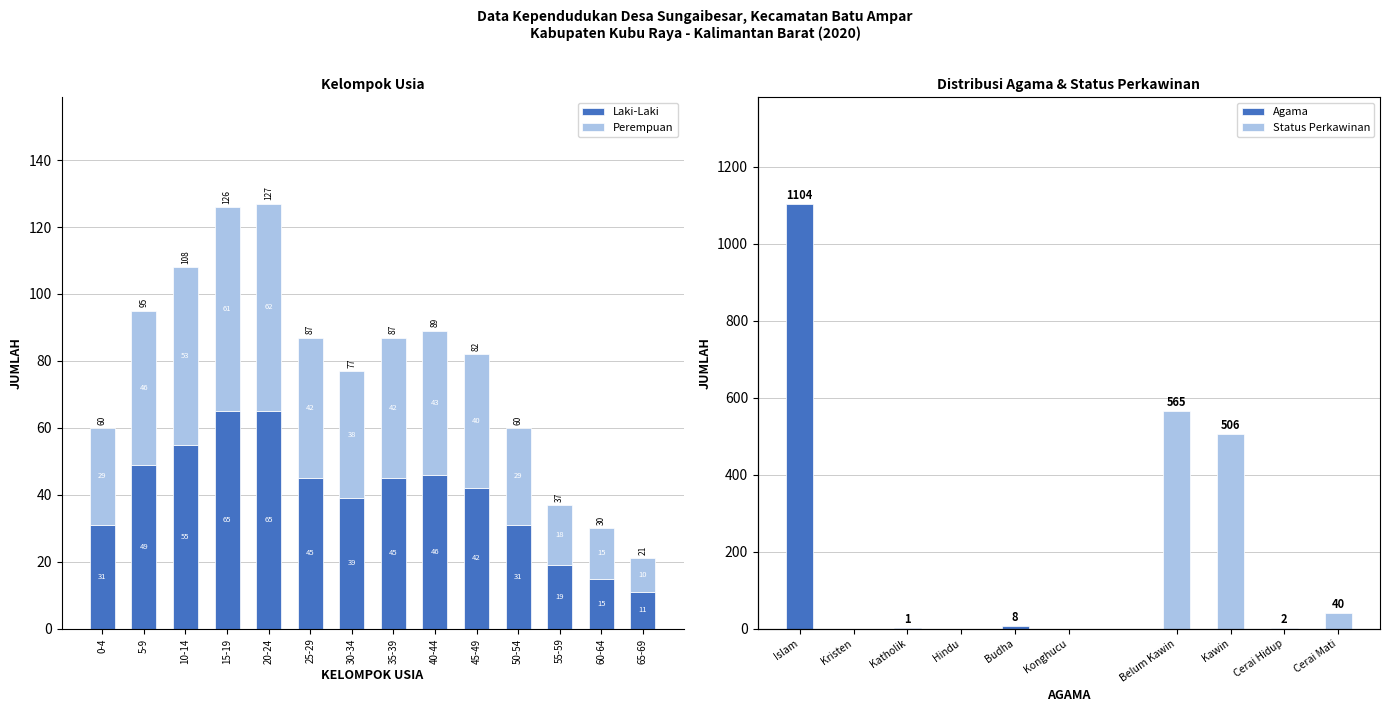

At which category does the chart reach its minimum across all series?

65-69